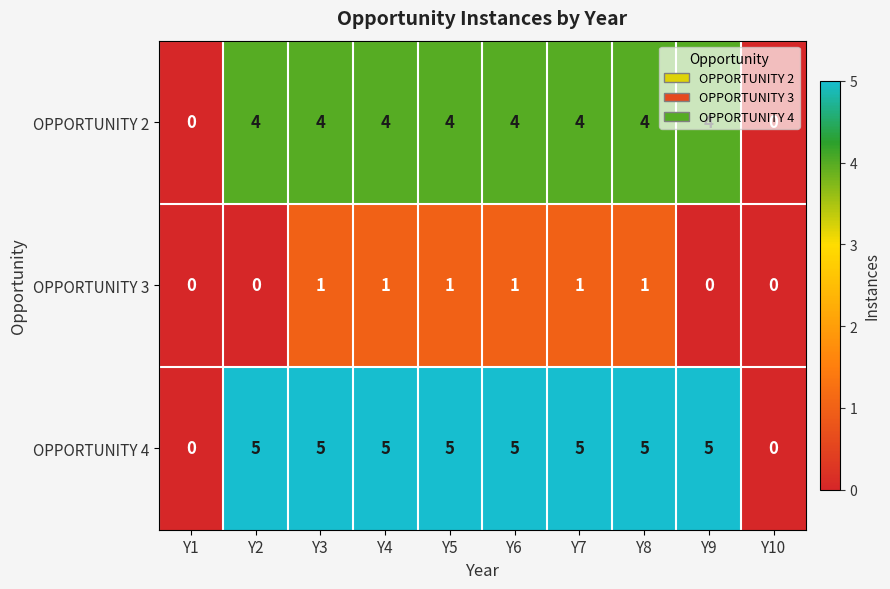

Which series has the widest spread of values?

OPPORTUNITY 4